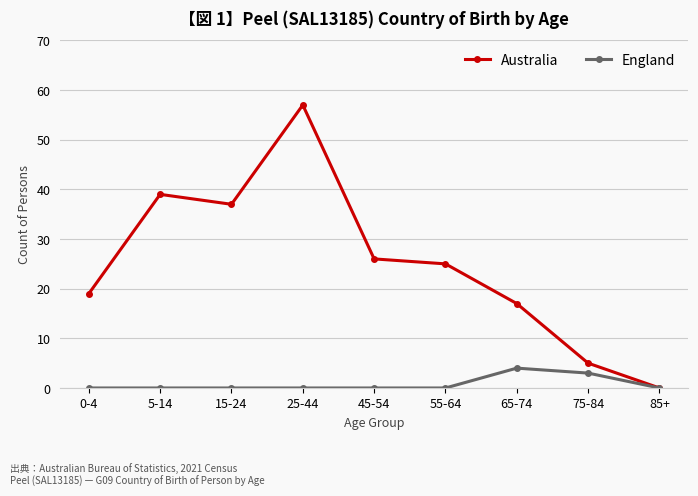

Rank the series at 65-74 from lowest to highest value.

England, Australia